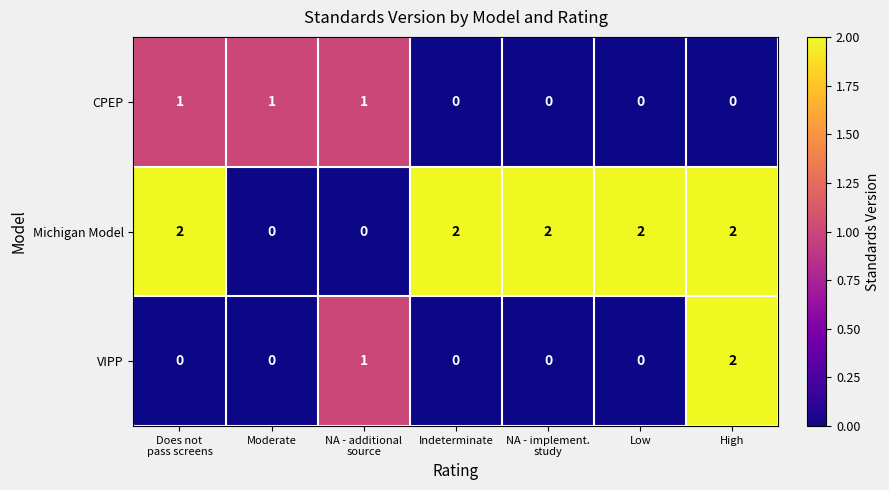

Reading left to right, extract all data points from this chart.

CPEP: 1	1	1	0	0	0	0
Michigan Model: 2	0	0	2	2	2	2
VIPP: 0	0	1	0	0	0	2